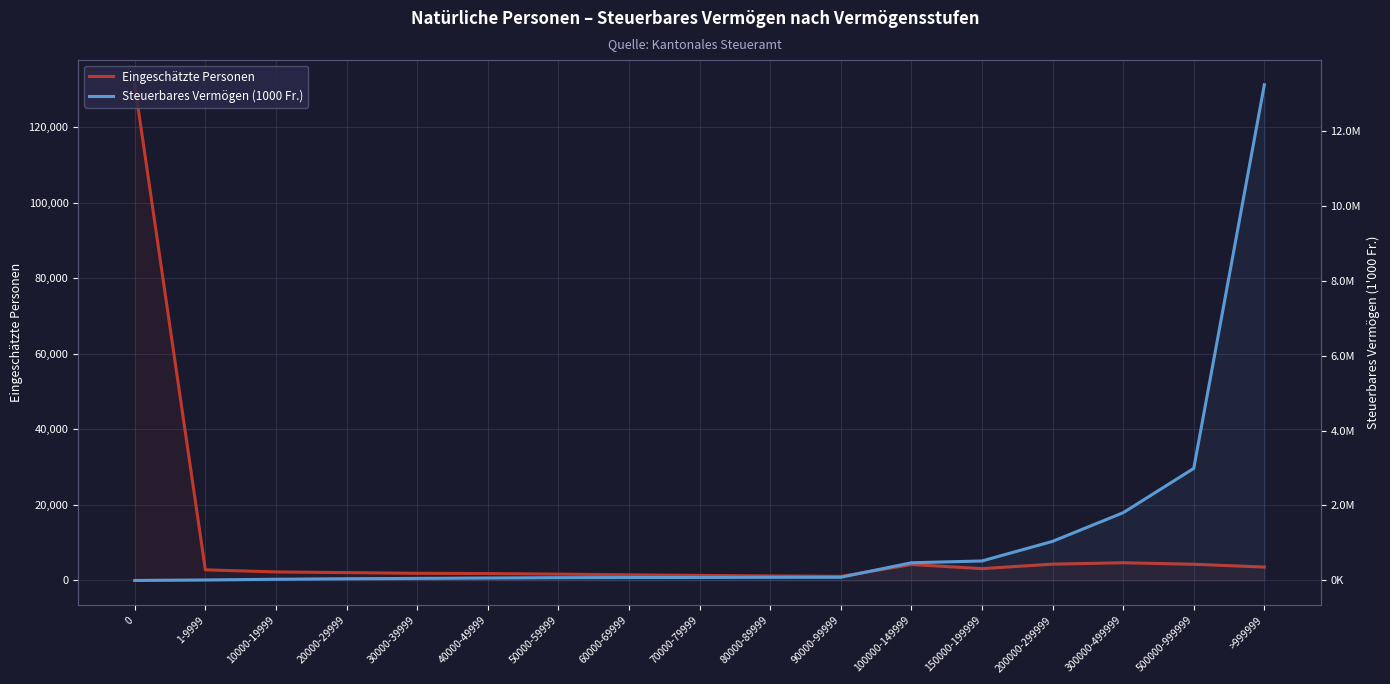

Rank the series by their maximum value, from highest to lowest.

Steuerbares Vermögen (1000 Fr.), Eingeschätzte Personen